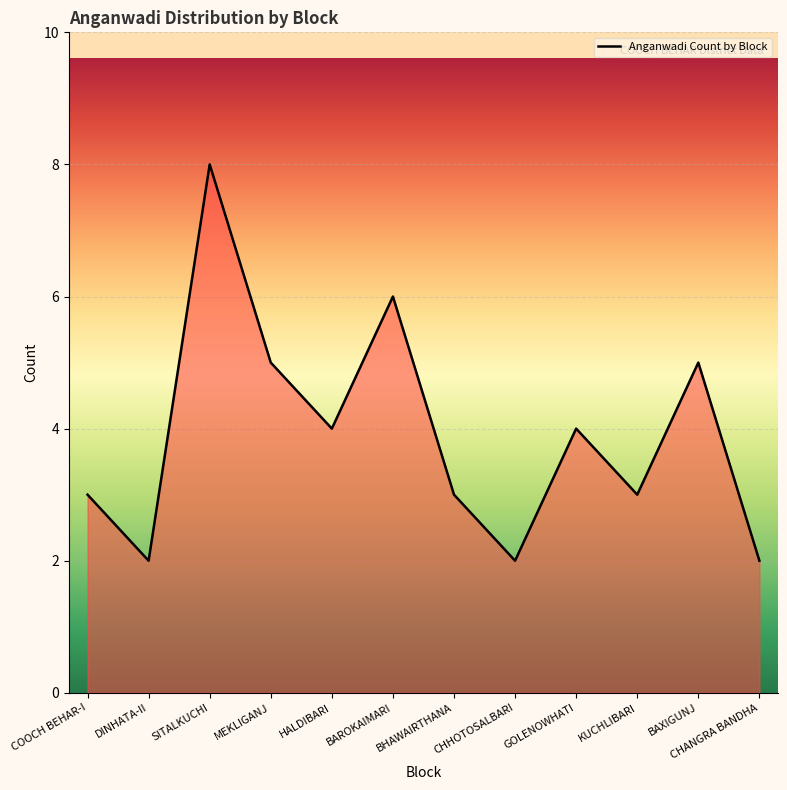

Reading right to left, transcribe all the data shown in this chart.

CHANGRA BANDHA=2	BAXIGUNJ=5	KUCHLIBARI=3	GOLENOWHATI=4	CHHOTOSALBARI=2	BHAWAIRTHANA=3	BAROKAIMARI=6	HALDIBARI=4	MEKLIGANJ=5	SITALKUCHI=8	DINHATA-II=2	COOCH BEHAR-I=3